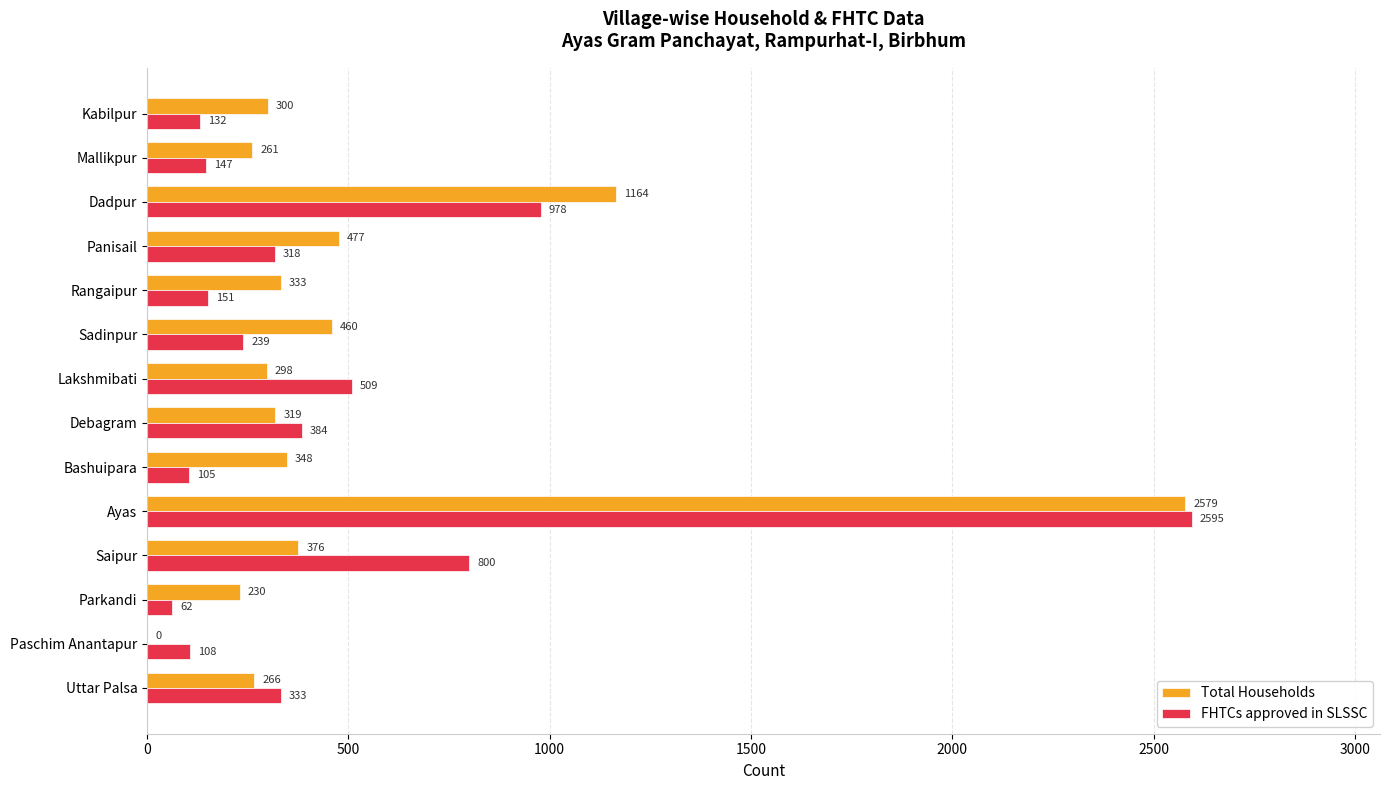

The Total Households series shows 4088 at Ayas. True or false?

False